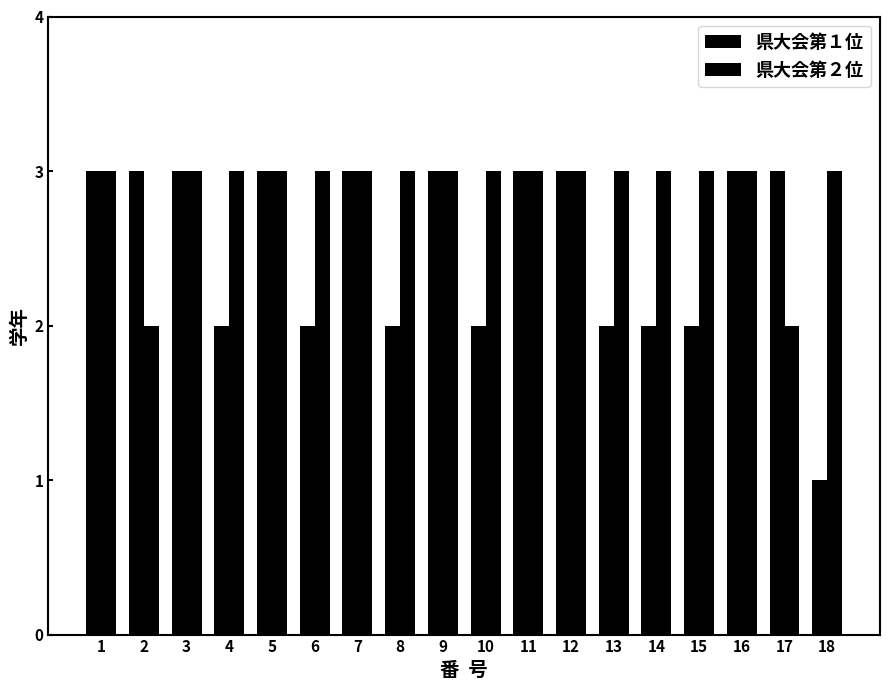

Which category has the lowest value across all series?

18